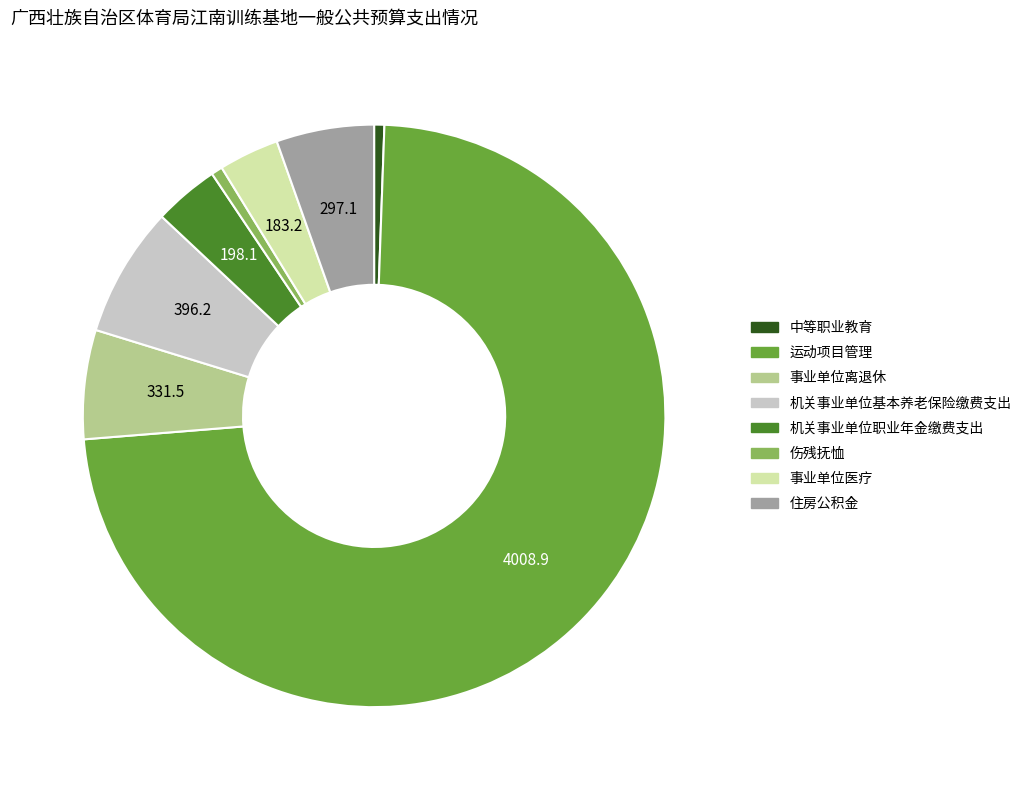

Count the number of slices in the pie.

8